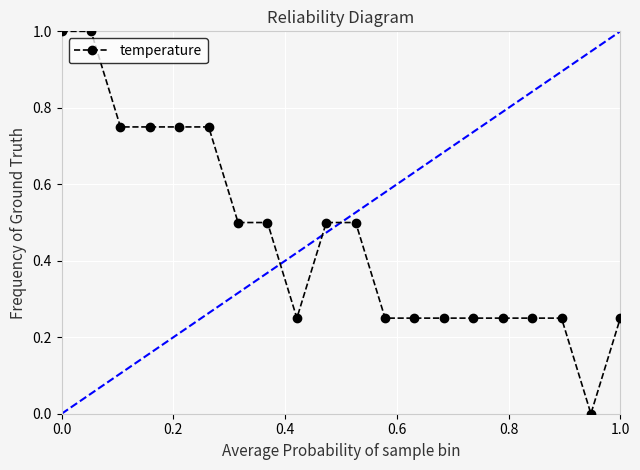

What is the greatest value displayed?

1.0